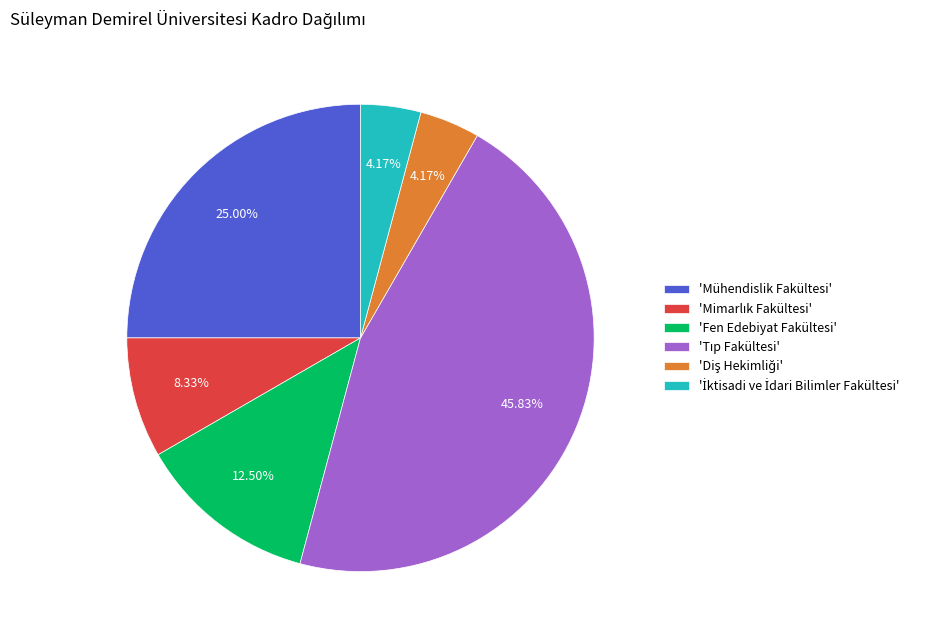

Does 'Mühendislik Fakültesi' represent more than half of the total?

No